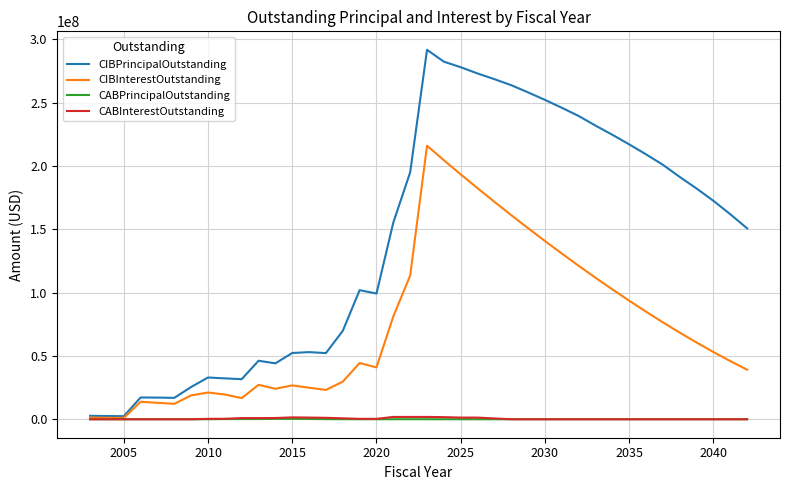

What is the greatest value displayed?

291830000.0